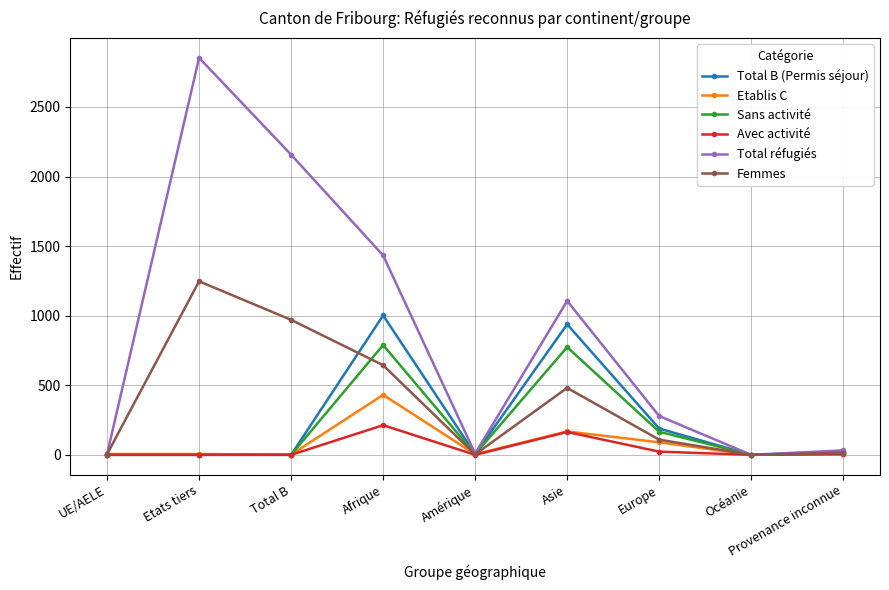

What is the label of the 7th point from the right?

Total B